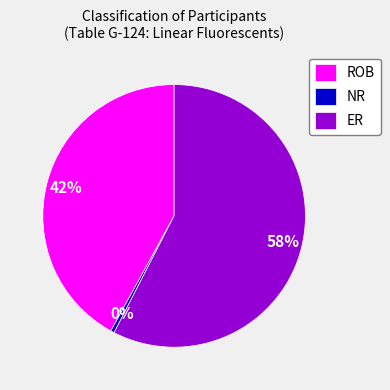

Which has a higher value, ER or ROB?

ER